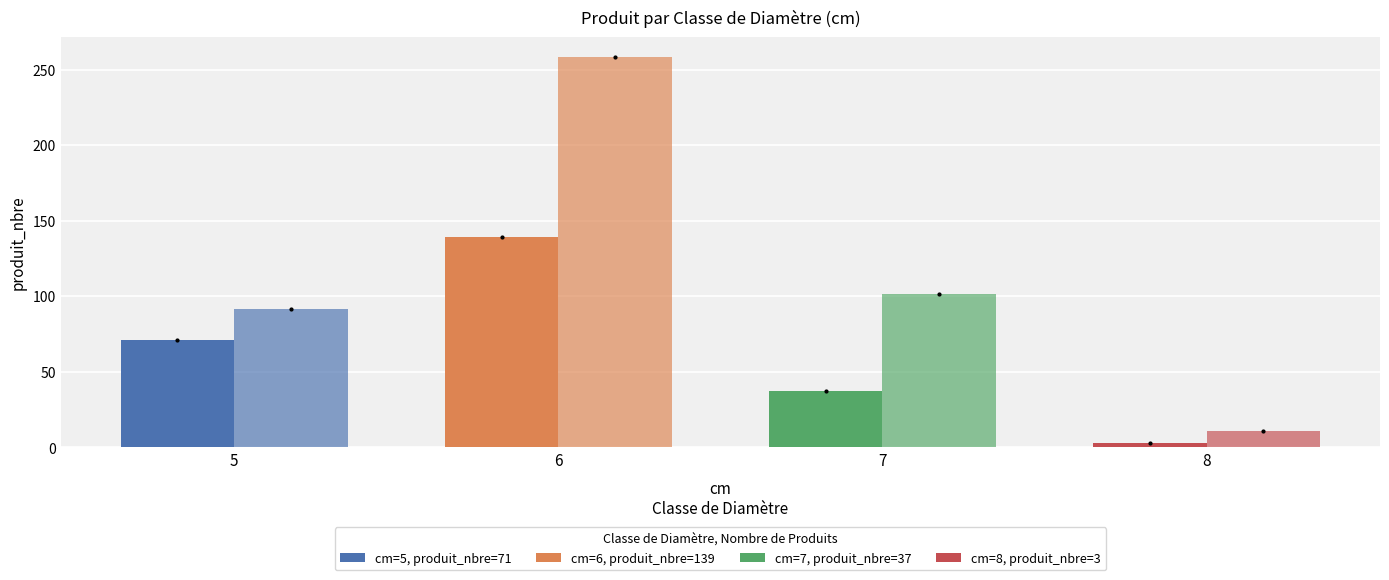

How many bars are there in each group?

2